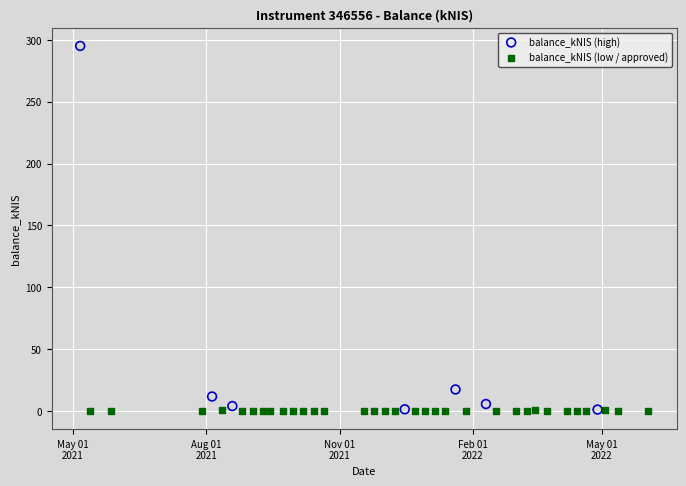

Which series reaches the maximum Y coordinate?

balance_kNIS (high)